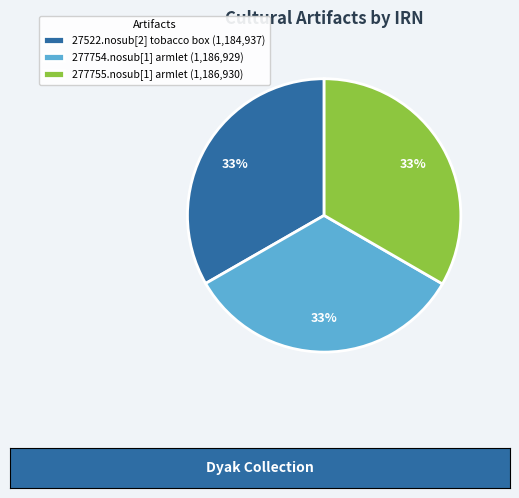

Is there a majority slice in this chart?

No